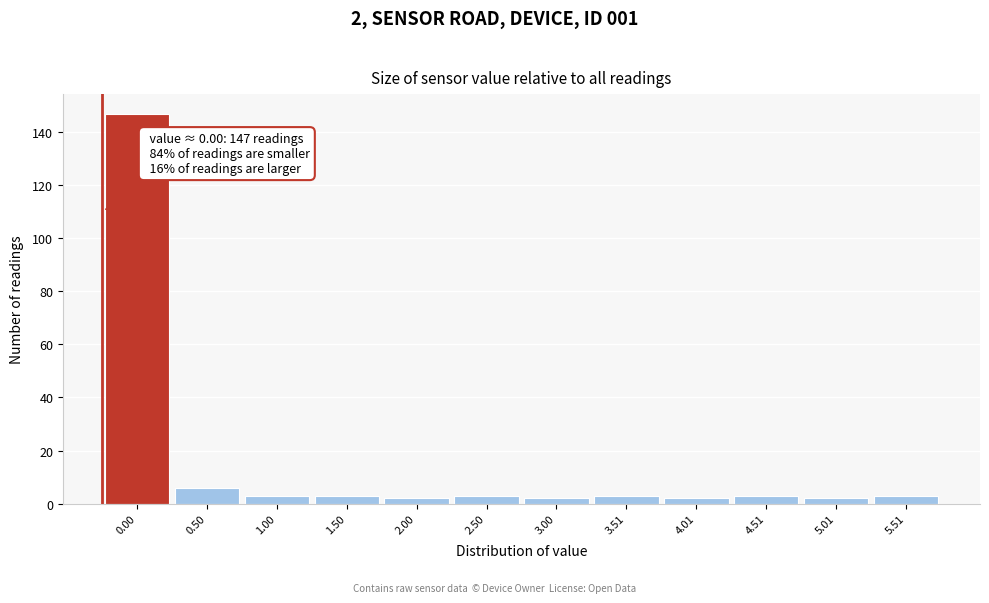

Reading left to right, transcribe all the data shown in this chart.

147	6	3	3	2	3	2	3	2	3	2	3